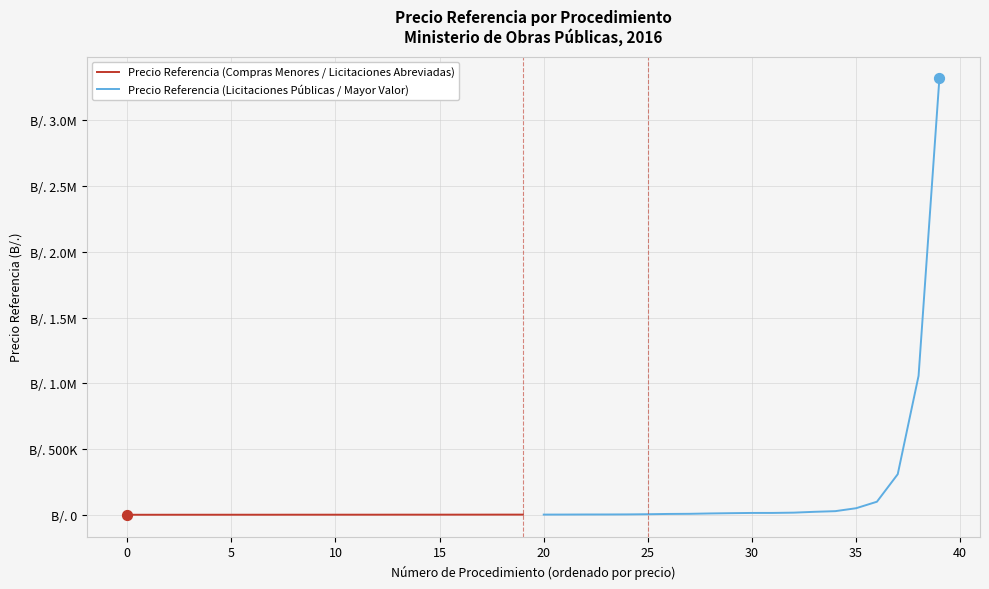

At how many categories does at least one series exceed 1330427?

1